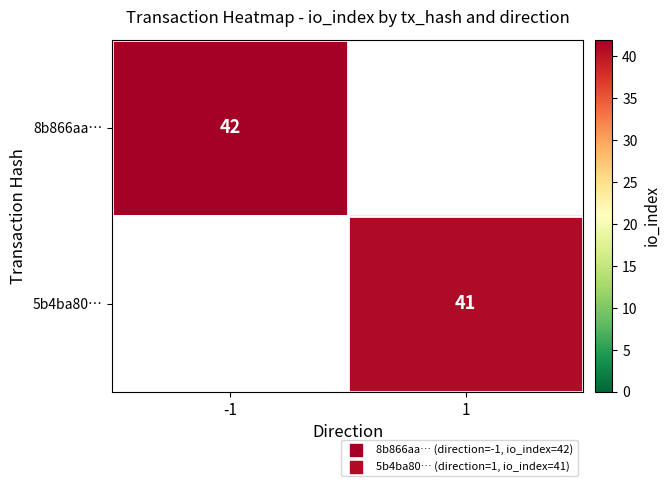

The 5b4ba80… series shows 41 at 1. True or false?

True